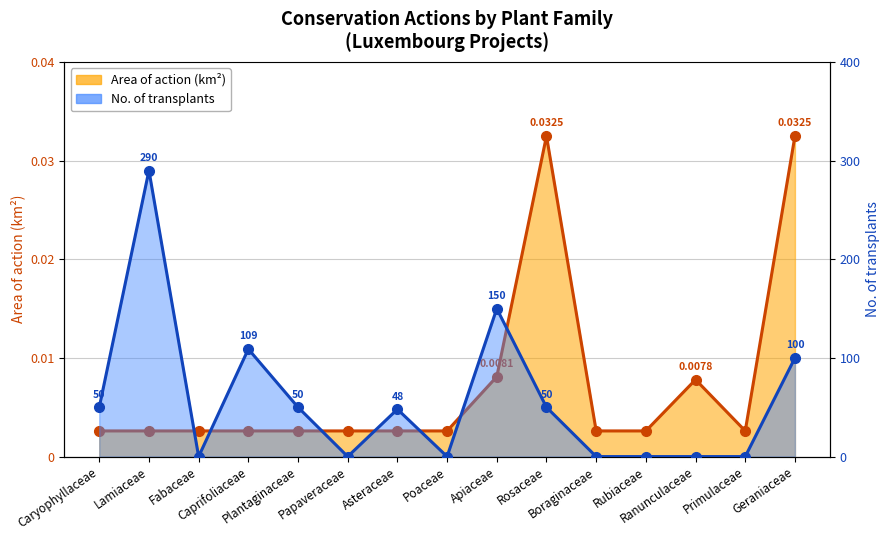

At which label is Area of action (km2) closest to 0?

Caryophyllaceae